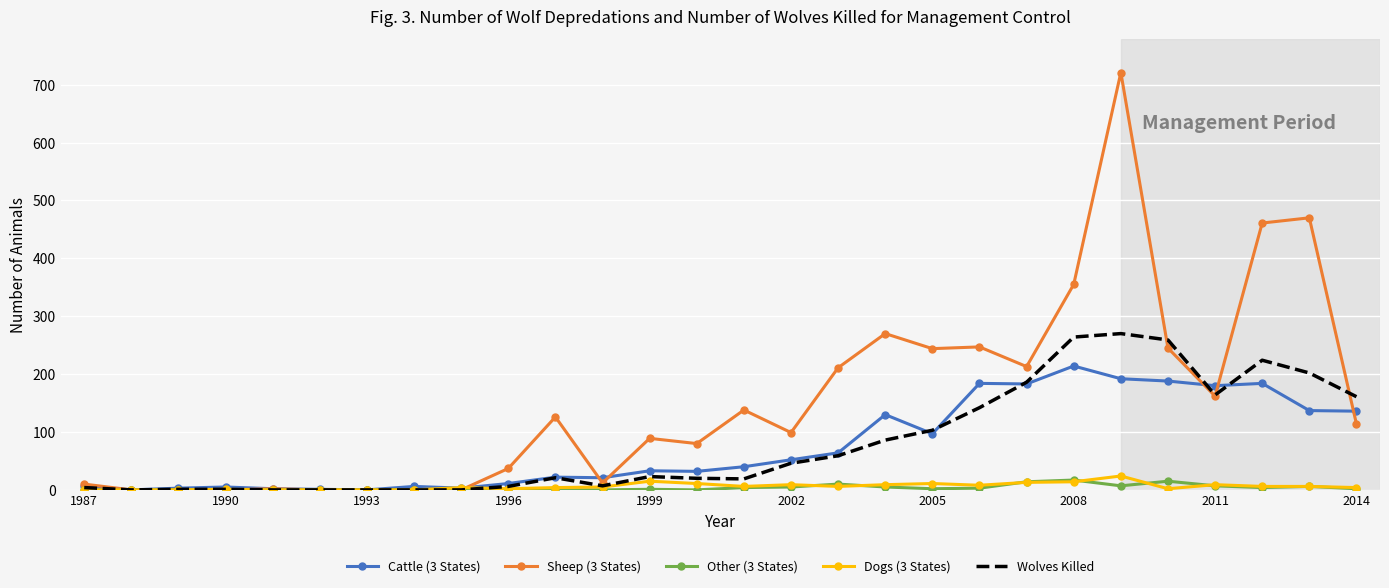

List the series in order of their peak value, lowest first.

Other (3 States), Dogs (3 States), Cattle (3 States), Wolves Killed, Sheep (3 States)